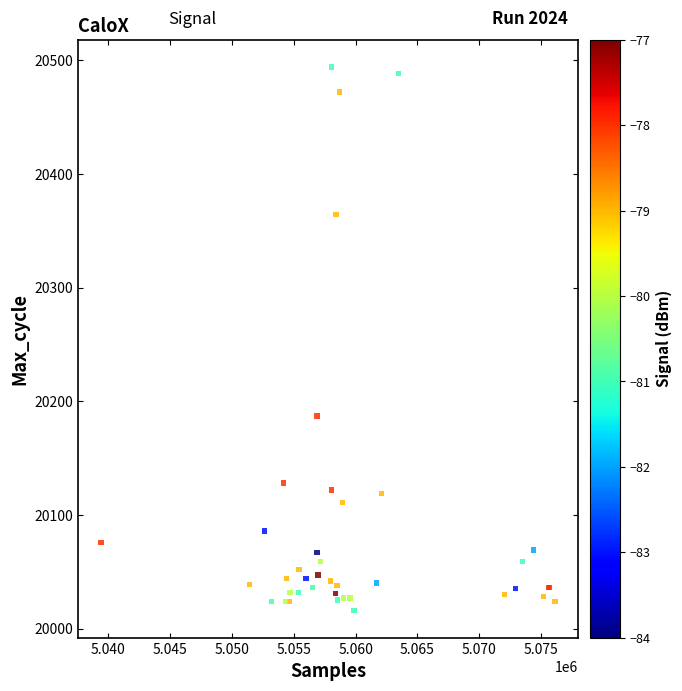

What Y value in the scatter plot is closest to 20255?

20187